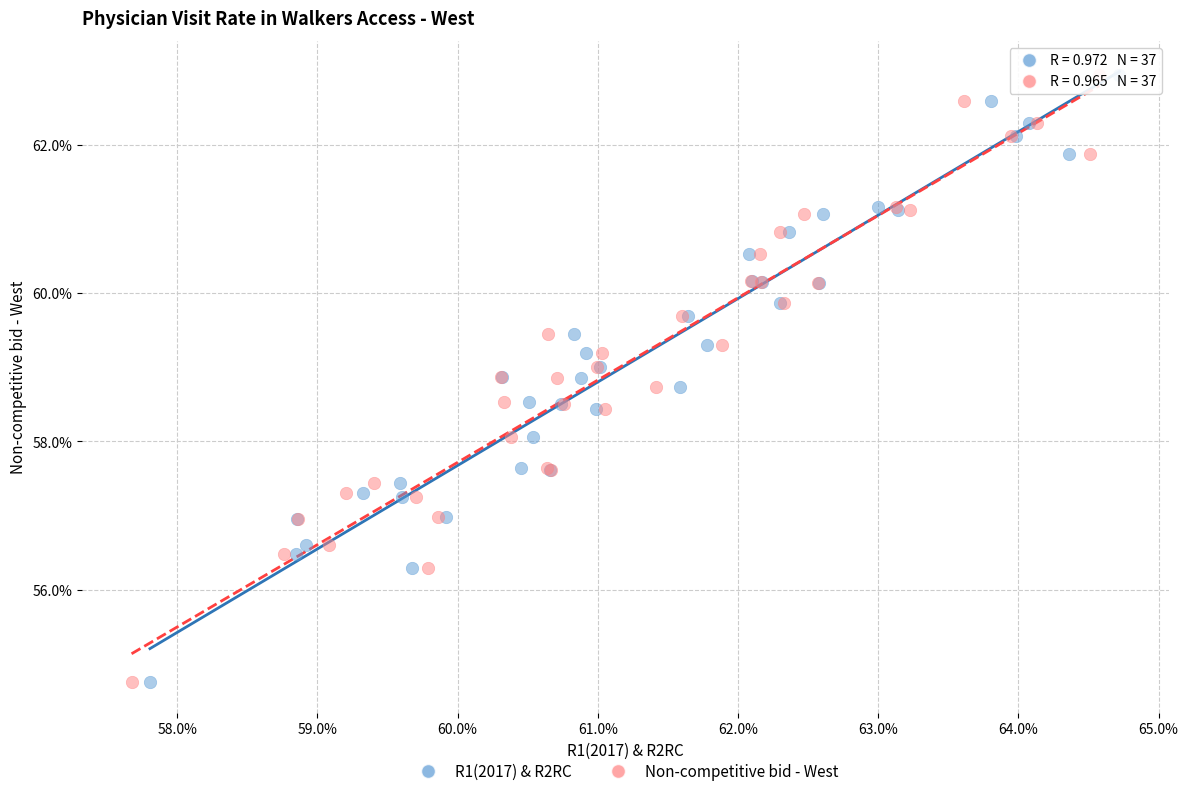

What are all the series names shown in the legend?

R1(2017) & R2RC, Non-competitive bid - West